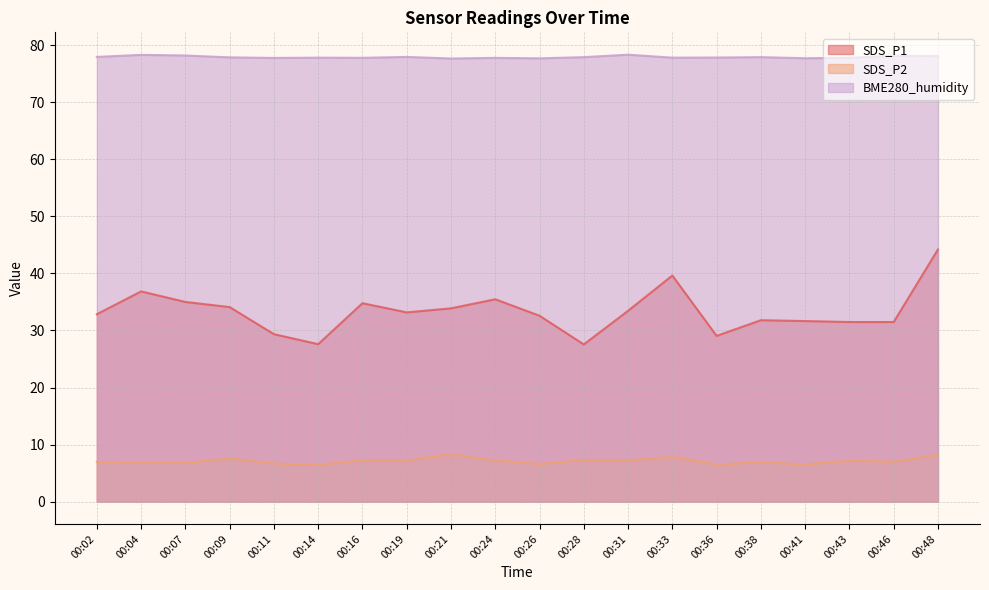

What is the total value across all series at 00:21?

119.9